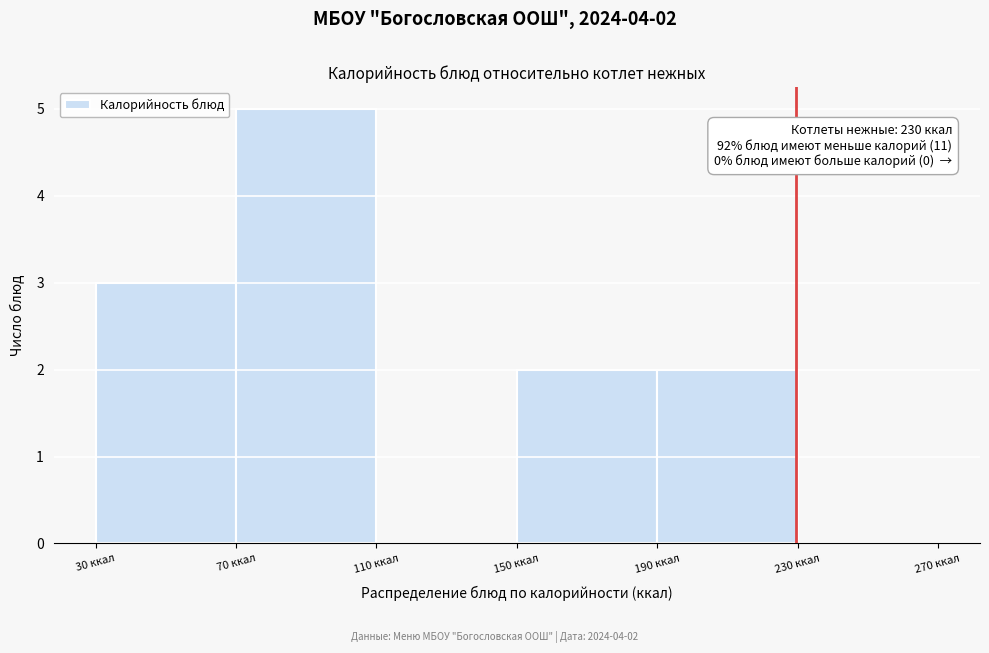

Over which range of the x-axis is the bar tallest?

70 to 110